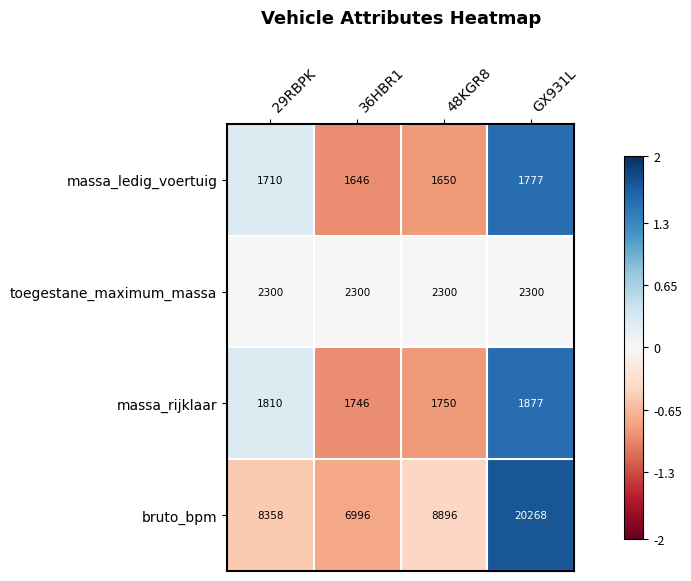

What is the spread (max minus min) of values at GX931L?

18491